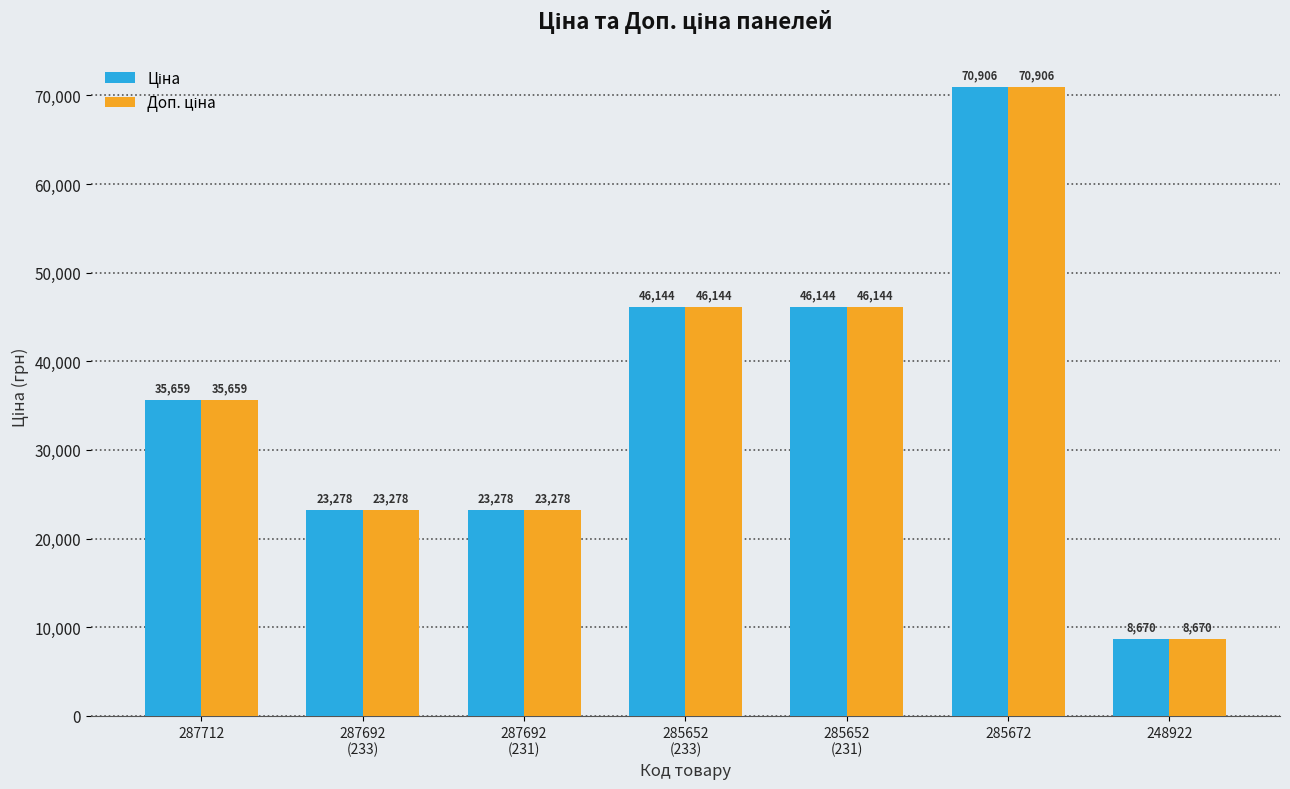

At which category is the sum across all series the highest?

285672